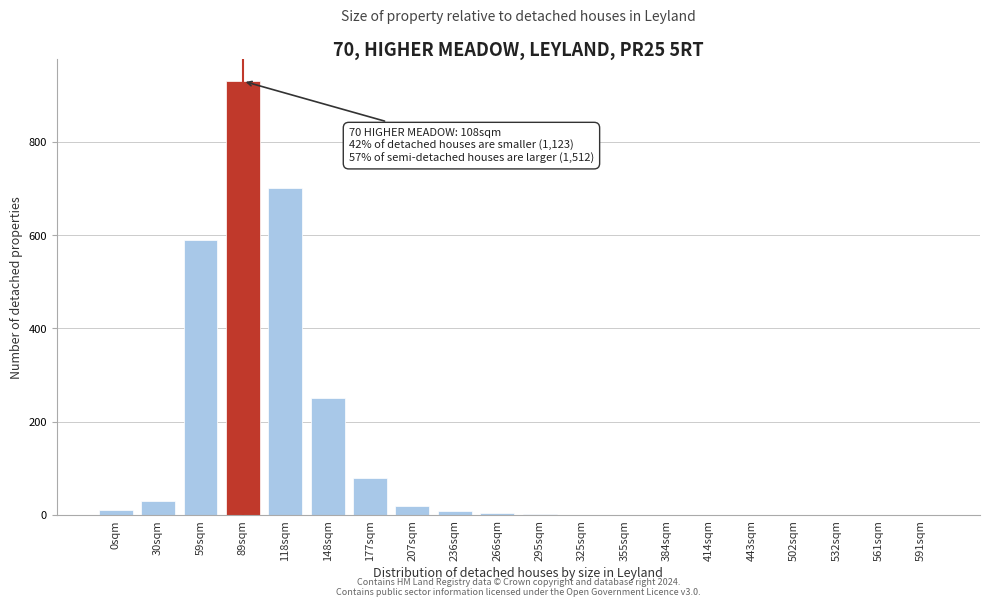

What is the sum of all values?

2626